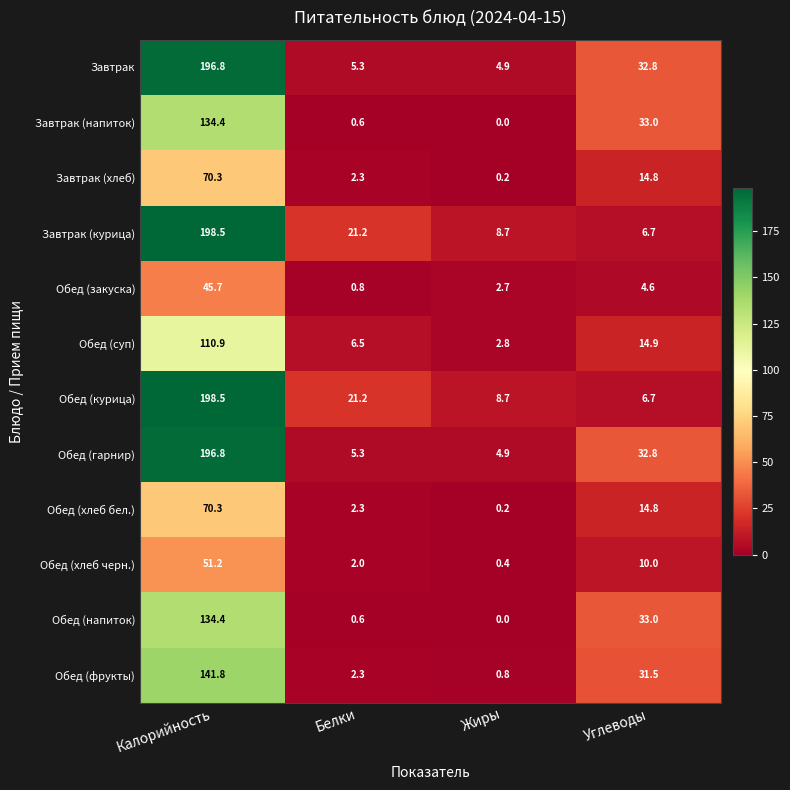

Is it true that Завтрак equals 22.0 at Углеводы?

False